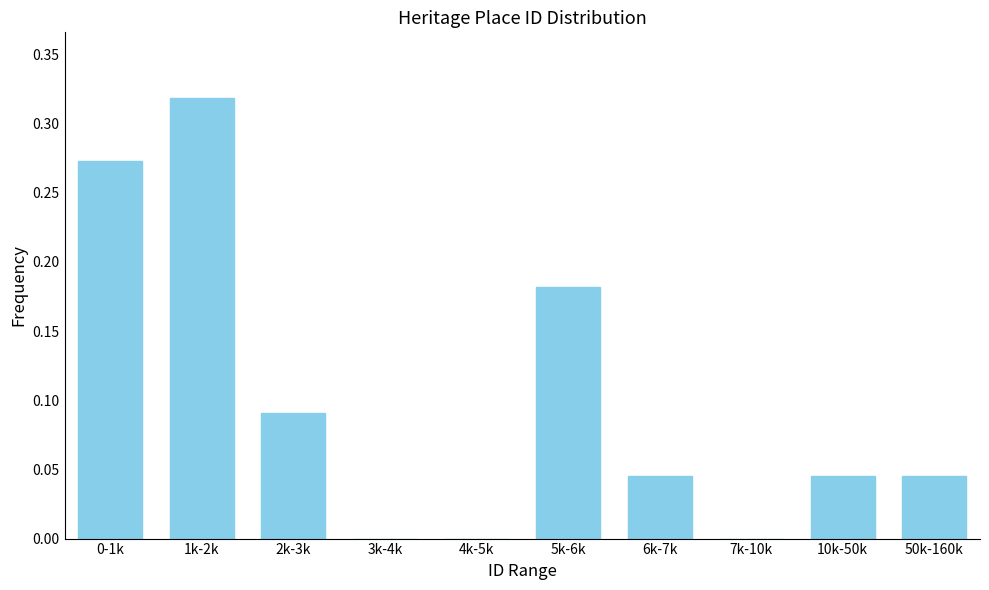

At which category does the chart reach its peak across all series?

1k-2k